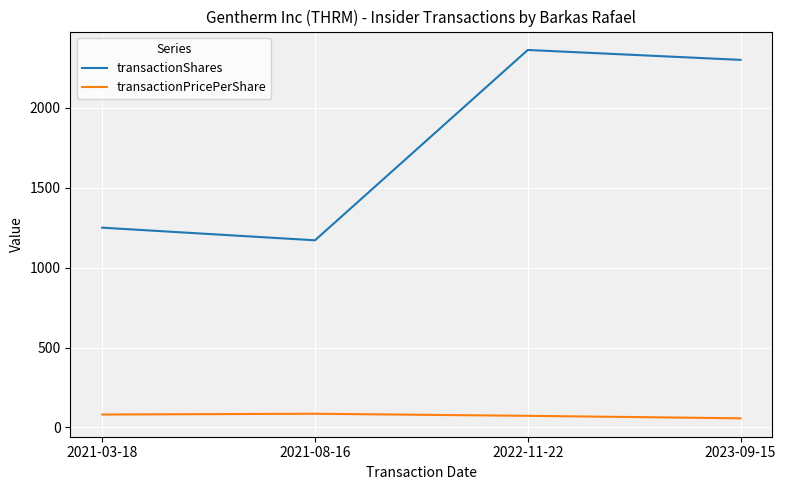

Is it true that transactionShares equals 2300.0 at 2023-09-15?

True